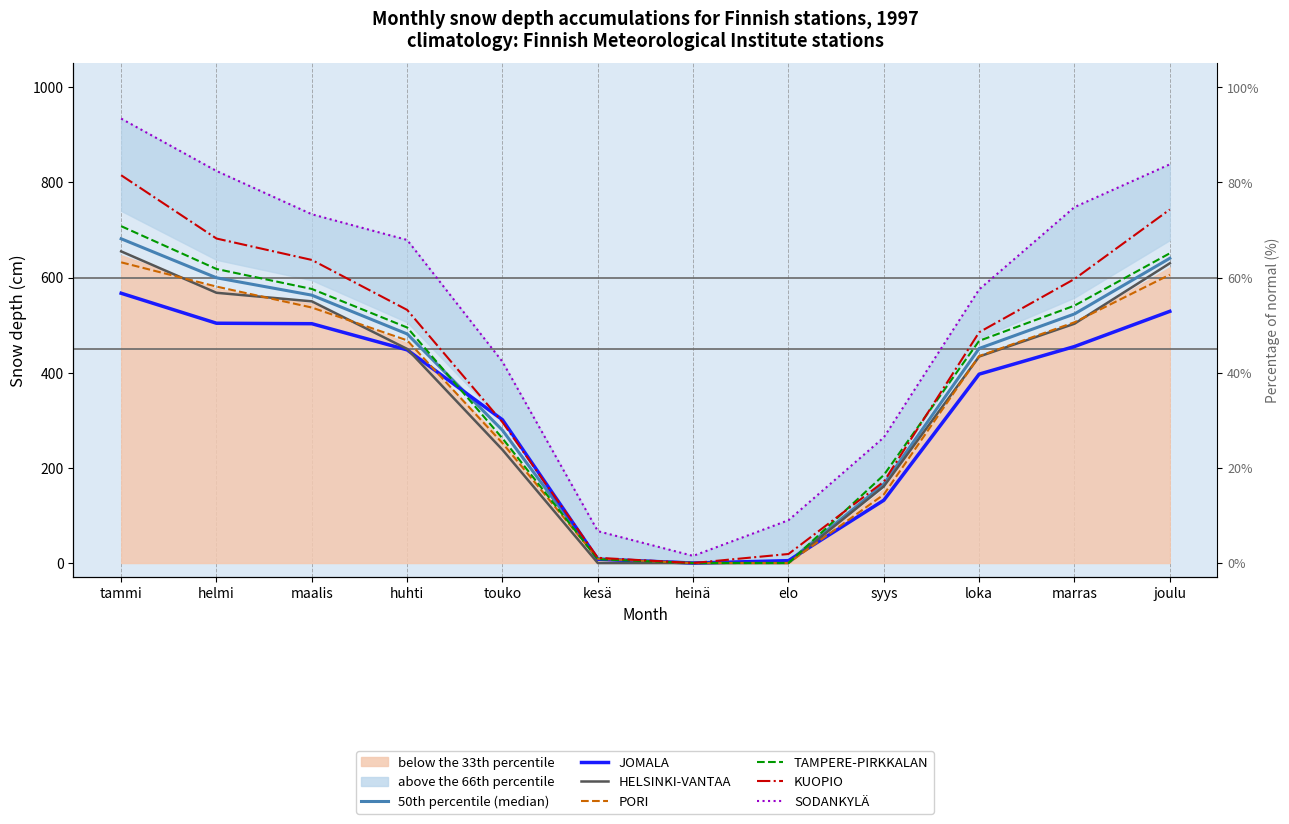

What is the label of the 8th point from the left?

elo